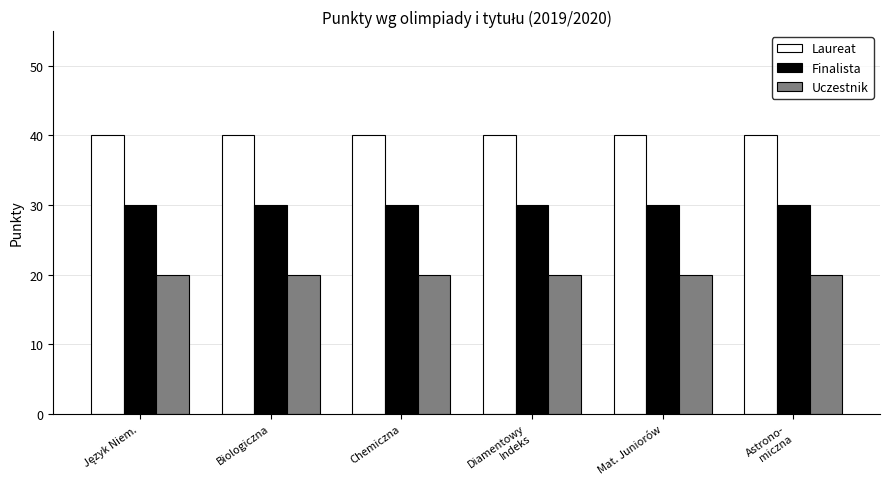

What is the minimum value for Finalista?

30